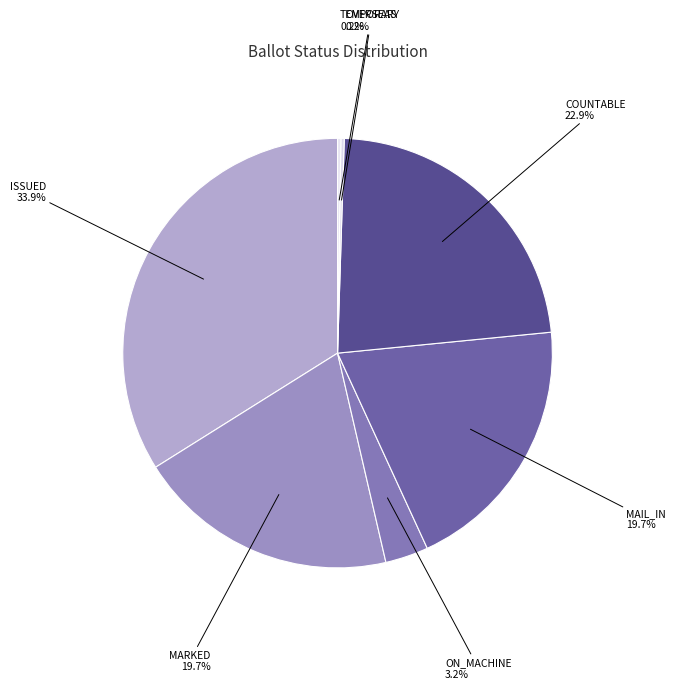

What is the ratio of the value at COUNTABLE to the value at MARKED?

1.2